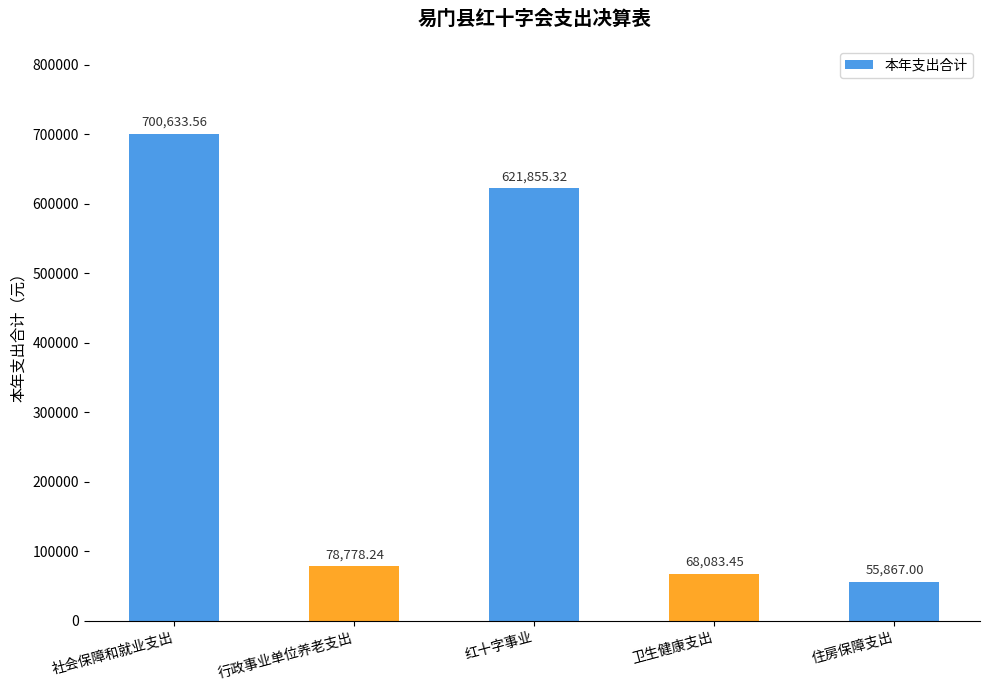

List the labels in order of value, largest first.

社会保障和就业支出, 红十字事业, 行政事业单位养老支出, 卫生健康支出, 住房保障支出